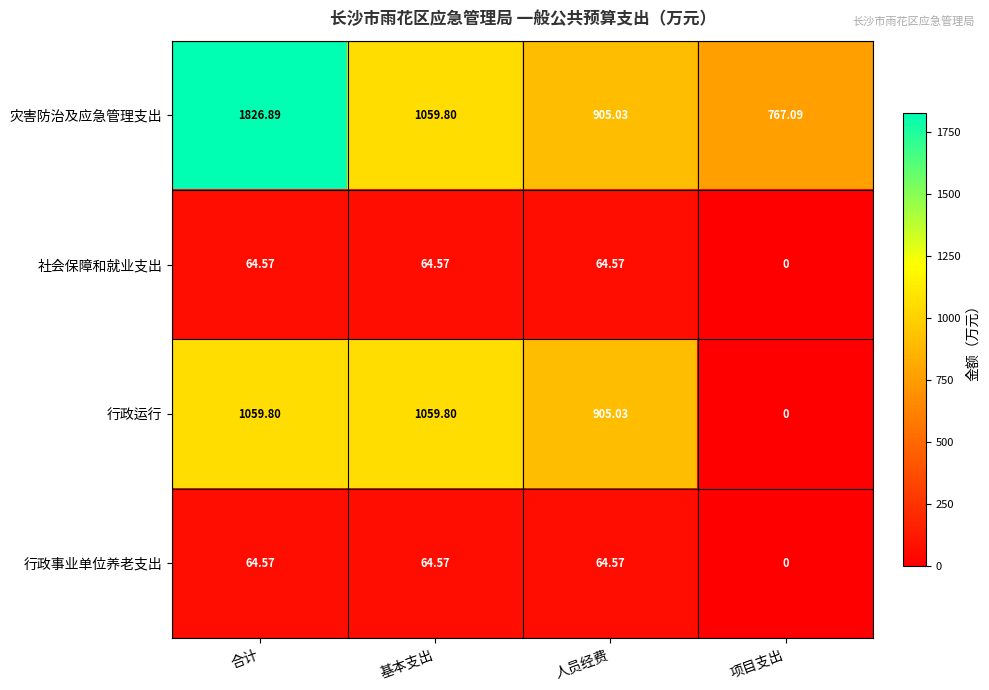

Which category has the lowest value across all series?

项目支出